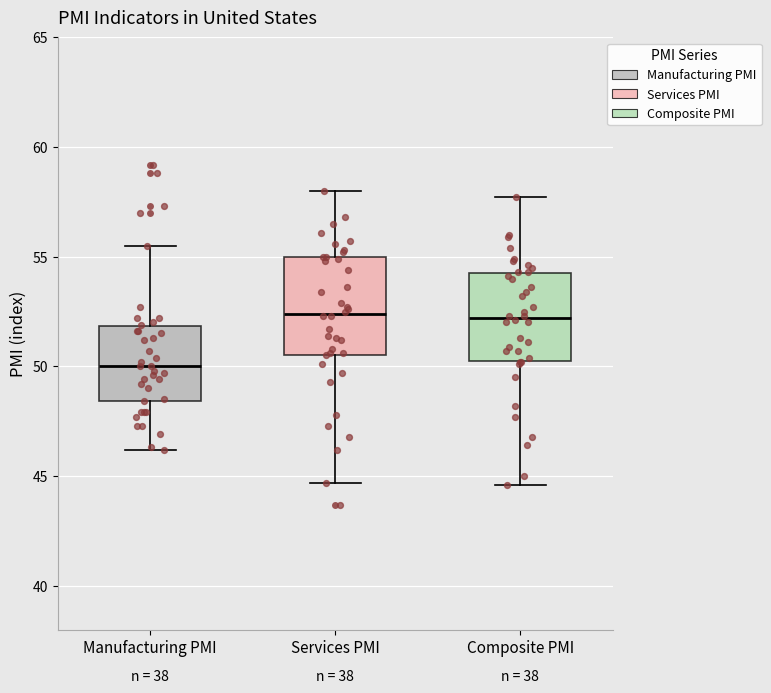

Reading left to right, read every box against the y-axis: the position of its median line, the range the box covers, and the ends of its whiskers. The values are not printed on the chart, so give them approximately, as read against the axis.

Manufacturing PMI: median 50.0, box 48.5 to 52.0, whiskers 46.0 to 55.5
Services PMI: median 52.5, box 50.5 to 55.0, whiskers 44.5 to 58.0
Composite PMI: median 52.0, box 50.5 to 54.5, whiskers 44.5 to 57.5